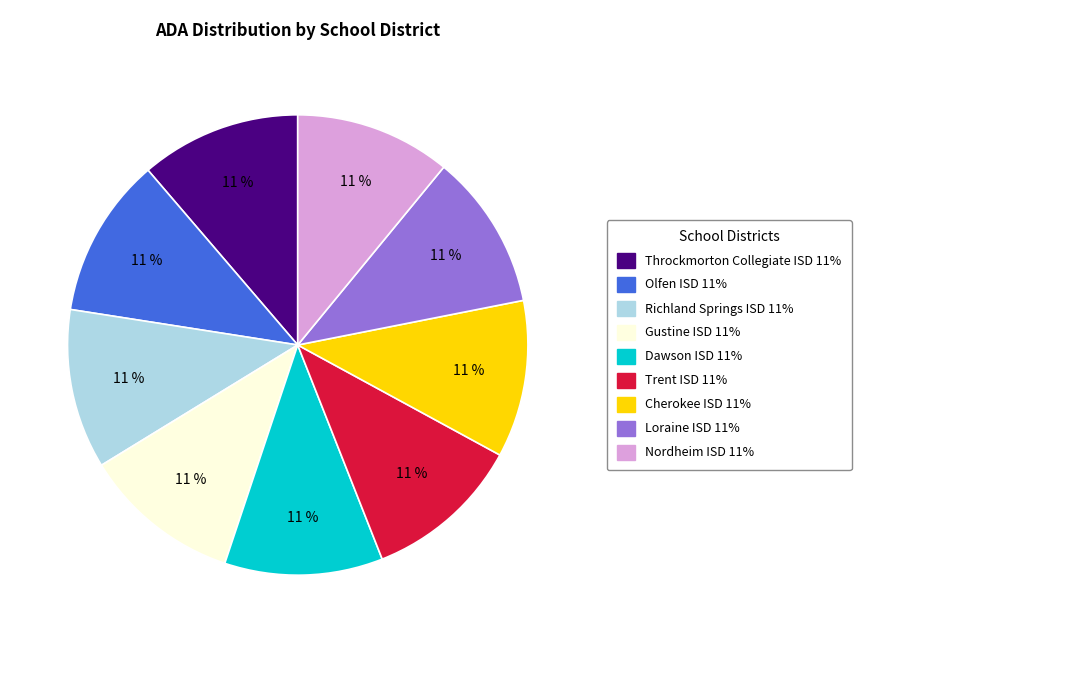

Is there any slice that represents more than half of the pie?

No